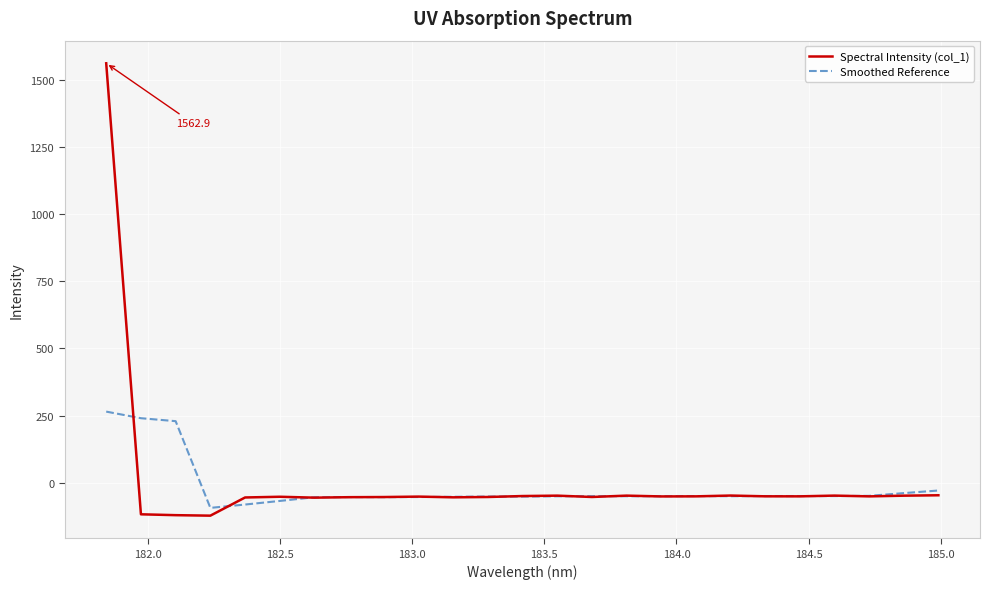

Which series has the largest range (max minus min)?

Spectral Intensity (col_1)